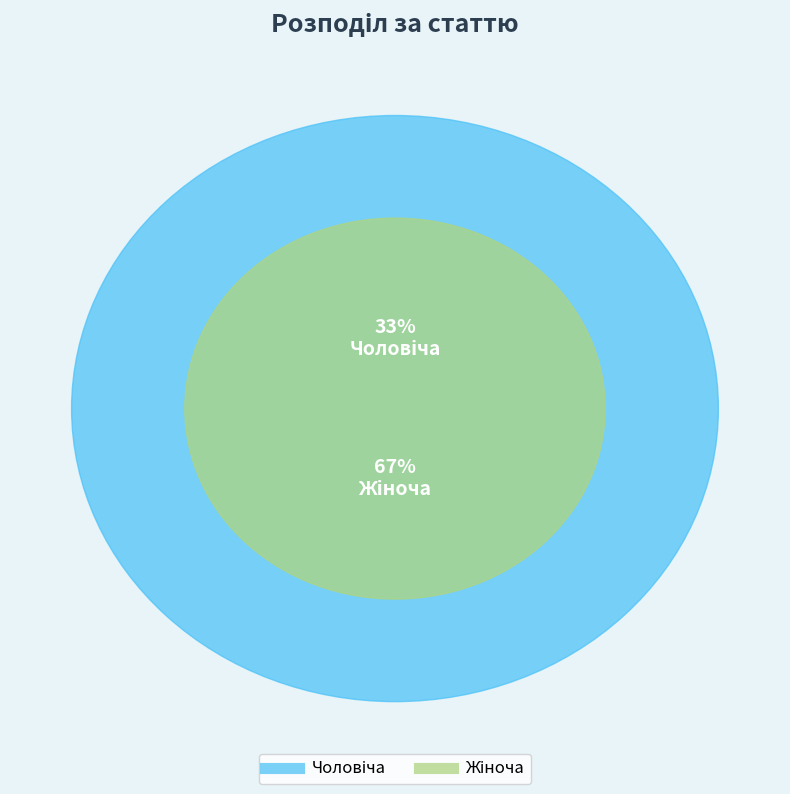

Is it true that Жіноча is 67% of the pie?

True